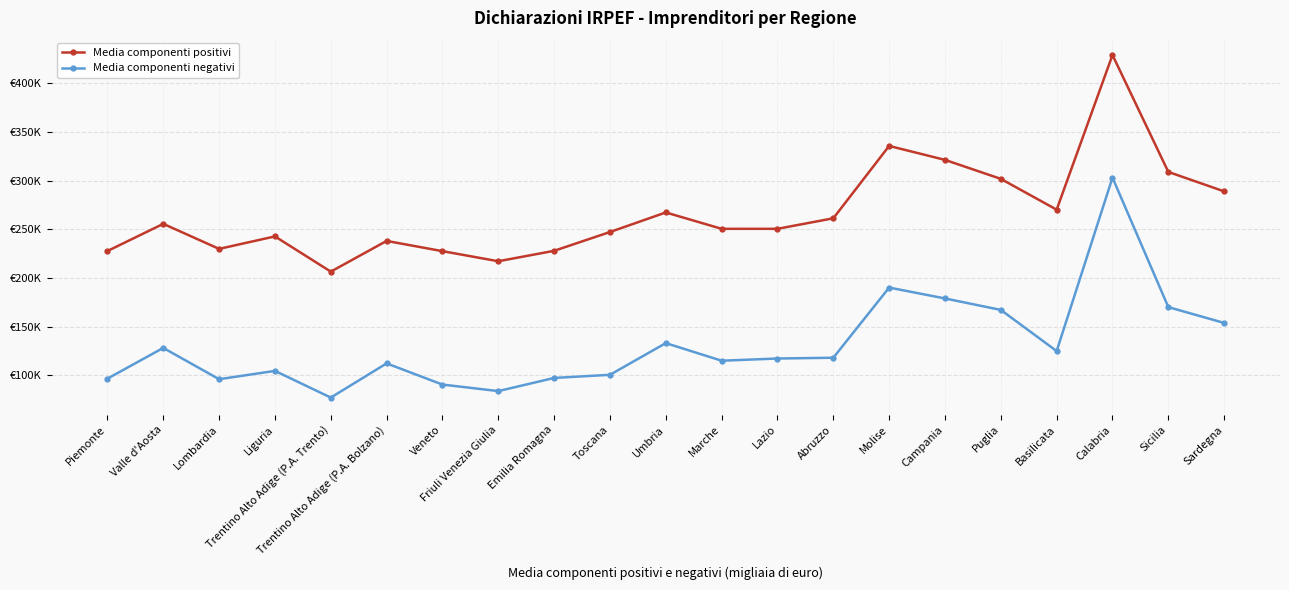

At how many categories does at least one series exceed 337?

1